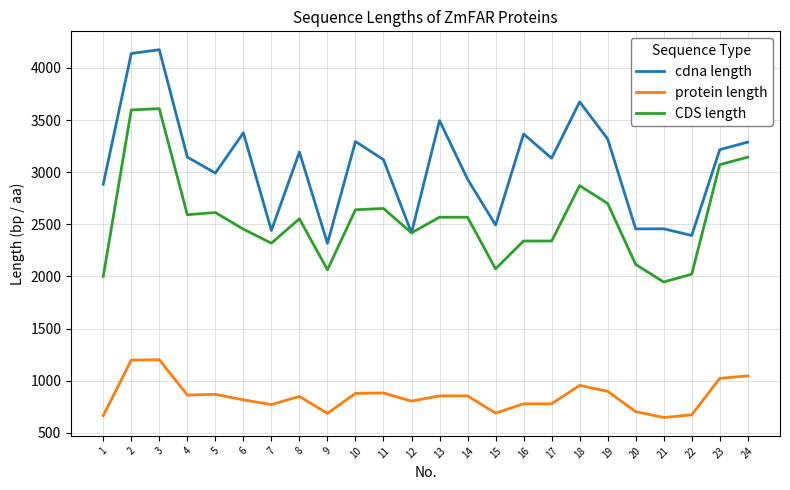

Which label corresponds to the largest value in the chart?

3